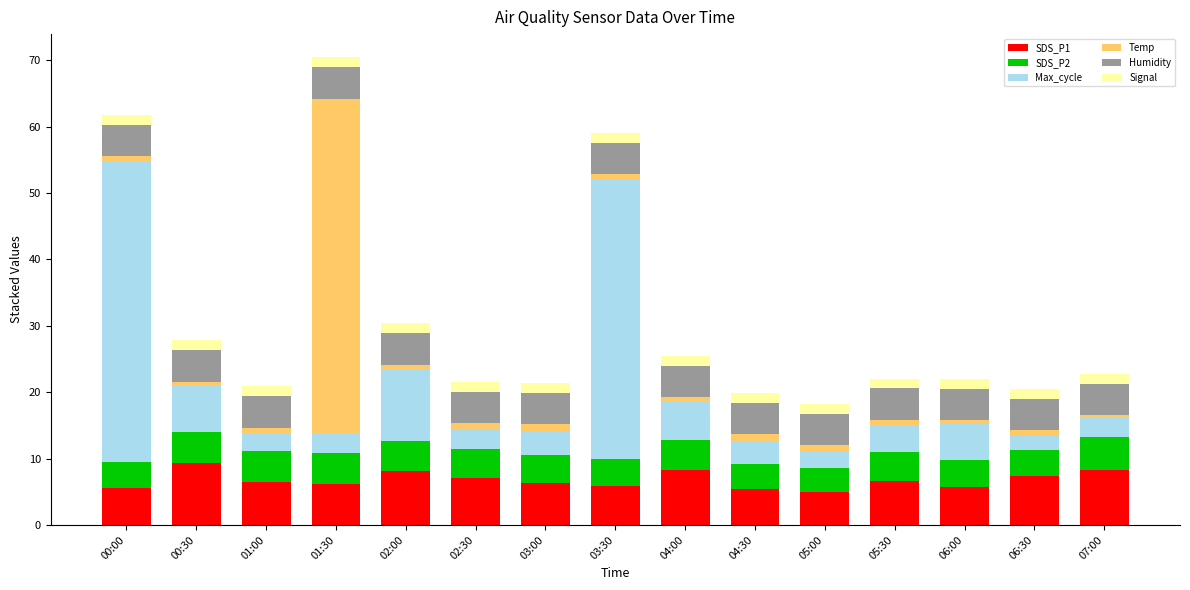

Is it true that SDS_P1 equals 6.7 at 05:30?

True